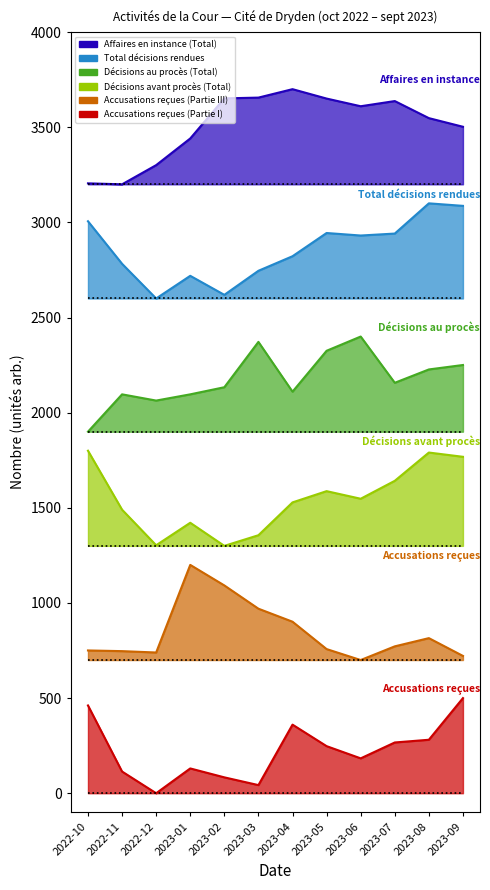

Reading right to left, what are all the values shown in this chart?

Accusations reçues (Partie I): 500.0	281.1	266.8	183.3	247.5	360.5	42.8	83.5	130.3	0.0	114.1	461.3
Accusations reçues (Partie III): 721.6	815.1	771.9	700.0	757.6	901.4	969.8	1092.1	1200.0	739.6	746.8	750.4
Décisions avant procès (Total): 1768.1	1790.4	1641.9	1547.6	1587.5	1528.4	1355.9	1300.0	1421.4	1303.2	1490.1	1800.0
Décisions au procès (Total): 2250.5	2227.1	2157.0	2400.0	2325.2	2110.3	2372.0	2133.6	2096.3	2063.6	2096.3	1900.0
Total décisions rendues: 3086.8	3100.0	2941.2	2930.9	2944.1	2822.1	2745.6	2619.1	2719.1	2600.0	2782.4	3005.9
Affaires en instance (Total): 3502.4	3547.8	3637.5	3610.3	3650.6	3700.0	3655.6	3651.6	3440.9	3300.8	3200.0	3205.0